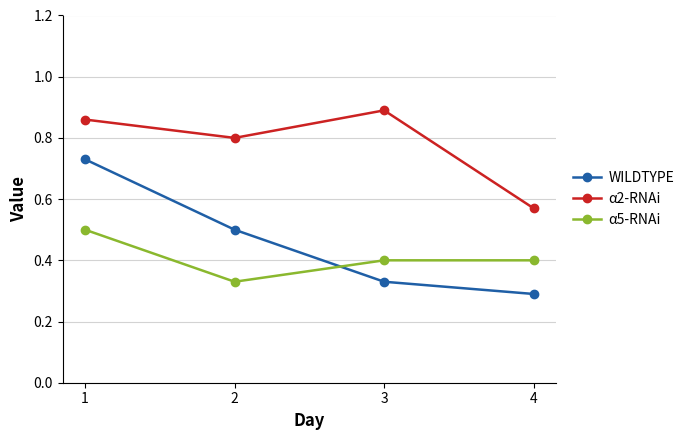

List the series in order of their peak value, highest first.

α2-RNAi, WILDTYPE, α5-RNAi